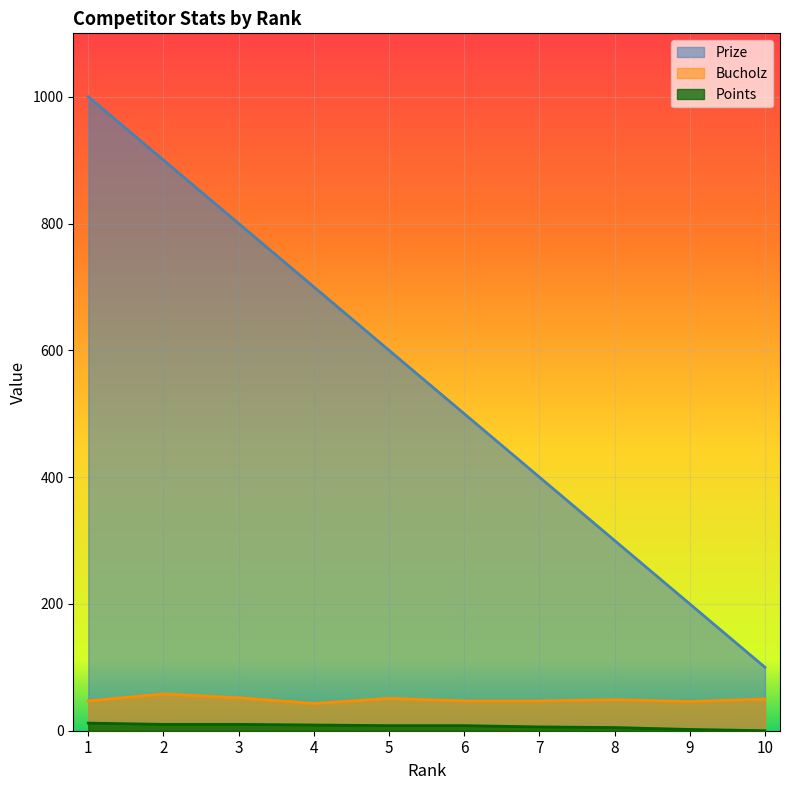

What is the difference between the Bucholz values at 7 and 4?

4